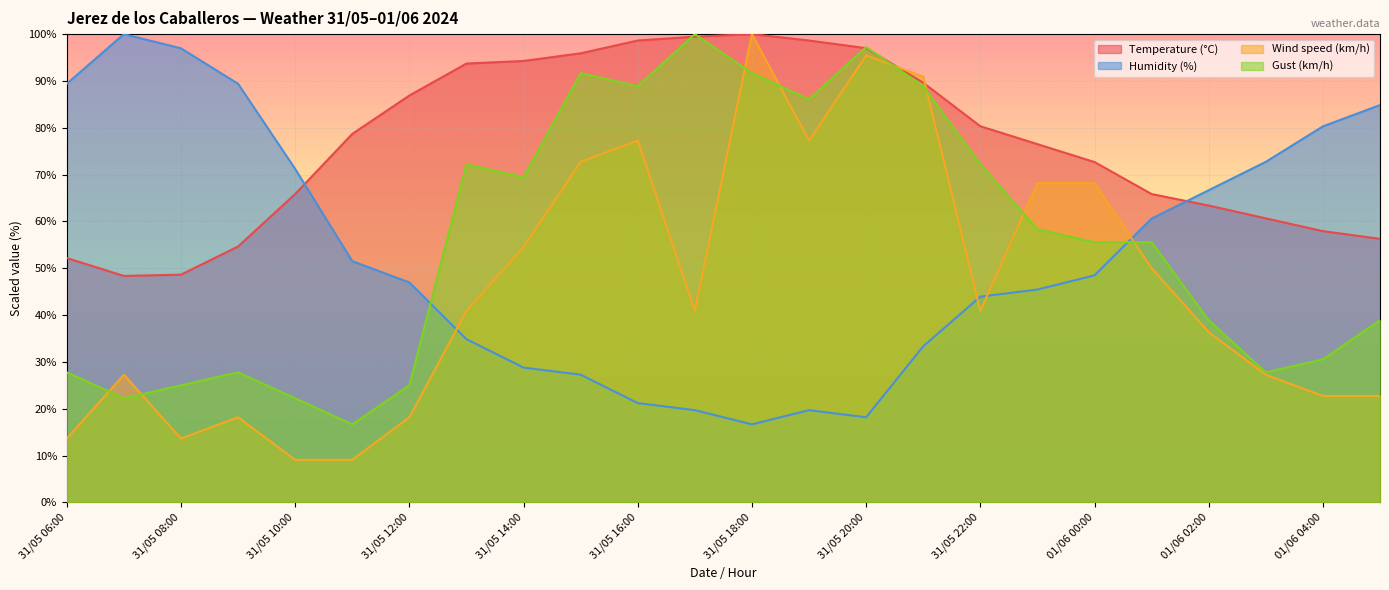

At which label is Humidity (%) closest to 58?

01/06 01:00